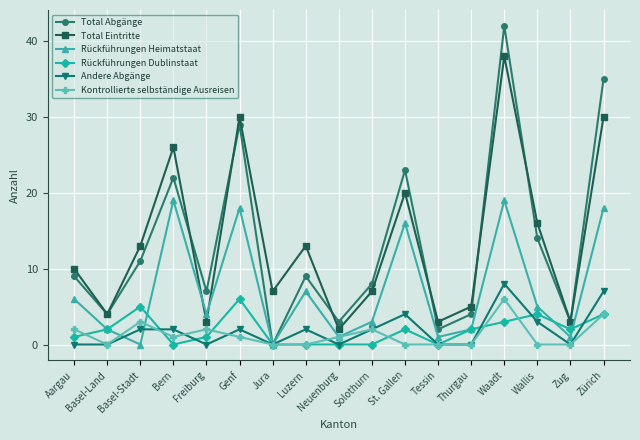

Where is the first local minimum for Kontrollierte selbständige Ausreisen?

Basel-Land